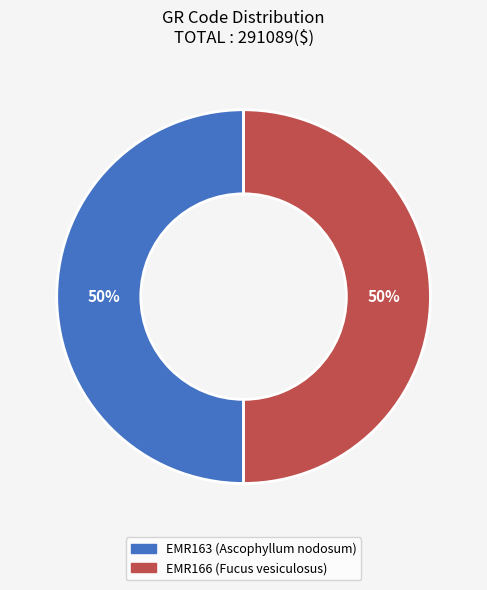

How many segments does this pie chart have?

2